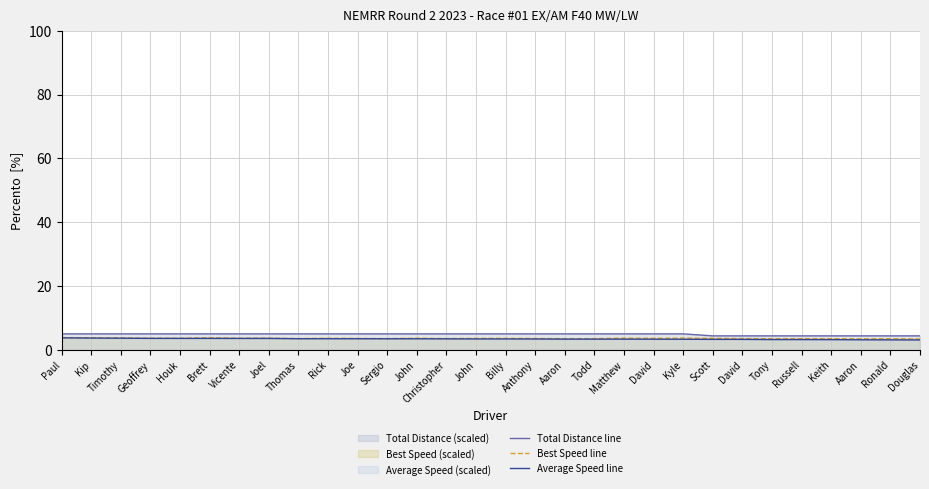

Reading left to right, what are all the values shown in this chart?

Total Distance line: Paul=5.0	Kip=5.0	Timothy=5.0	Geoffrey=5.0	Houk=5.0	Brett=5.0	Vicente=5.0	Joel=5.0	Thomas=5.0	Rick=5.0	Joe=5.0	Sergio=5.0	John=5.0	Christopher=5.0	John=5.0	Billy=5.0	Anthony=5.0	Aaron=5.0	Todd=5.0	Matthew=5.0	David=5.0	Kyle=5.0	Scott=4.4	David=4.4	Tony=4.4	Russell=4.4	Keith=4.4	Aaron=4.4	Ronald=4.4	Douglas=4.4
Best Speed line: Paul=3.8	Kip=3.8	Timothy=3.8	Geoffrey=3.6	Houk=3.6	Brett=3.8	Vicente=3.7	Joel=3.7	Thomas=3.5	Rick=3.6	Joe=3.6	Sergio=3.5	John=3.6	Christopher=3.5	John=3.6	Billy=3.6	Anthony=3.6	Aaron=3.5	Todd=3.5	Matthew=3.7	David=3.6	Kyle=3.7	Scott=3.6	David=3.5	Tony=3.5	Russell=3.5	Keith=3.5	Aaron=3.4	Ronald=3.5	Douglas=3.4
Average Speed line: Paul=3.8	Kip=3.7	Timothy=3.6	Geoffrey=3.6	Houk=3.6	Brett=3.6	Vicente=3.6	Joel=3.6	Thomas=3.5	Rick=3.5	Joe=3.5	Sergio=3.5	John=3.5	Christopher=3.4	John=3.4	Billy=3.4	Anthony=3.4	Aaron=3.4	Todd=3.4	Matthew=3.3	David=3.3	Kyle=3.3	Scott=3.3	David=3.3	Tony=3.2	Russell=3.2	Keith=3.2	Aaron=3.1	Ronald=3.1	Douglas=3.1